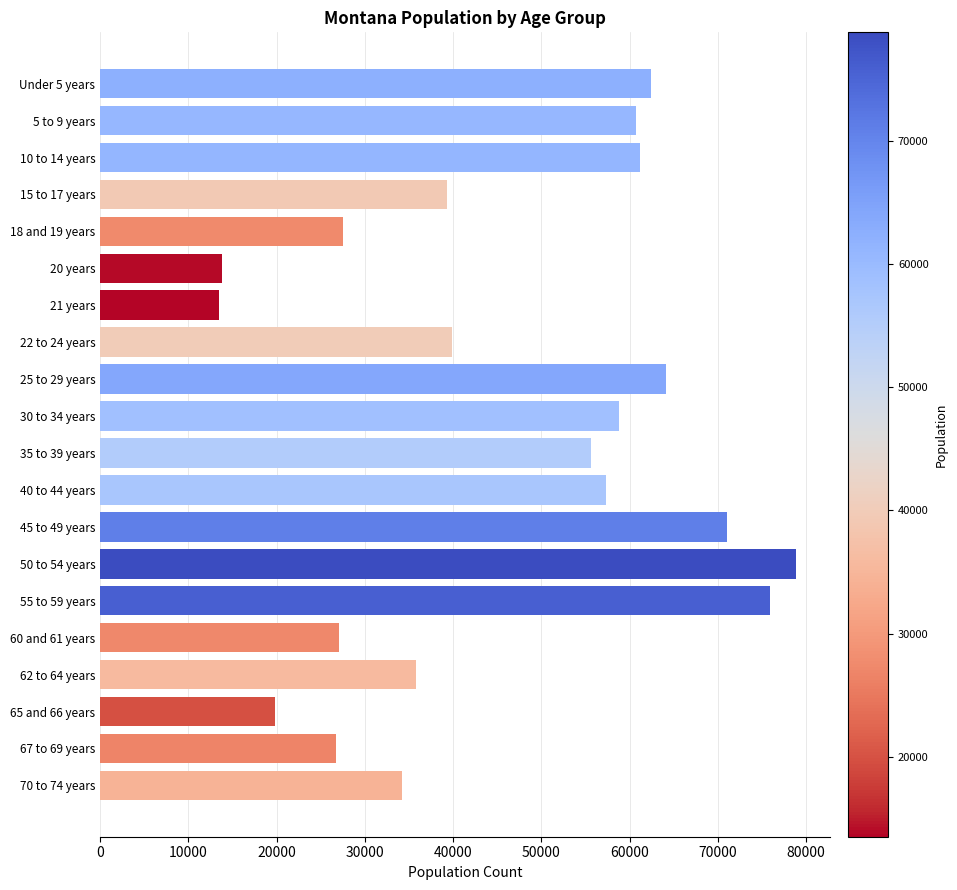

What is the difference between the maximum and minimum values?

65294